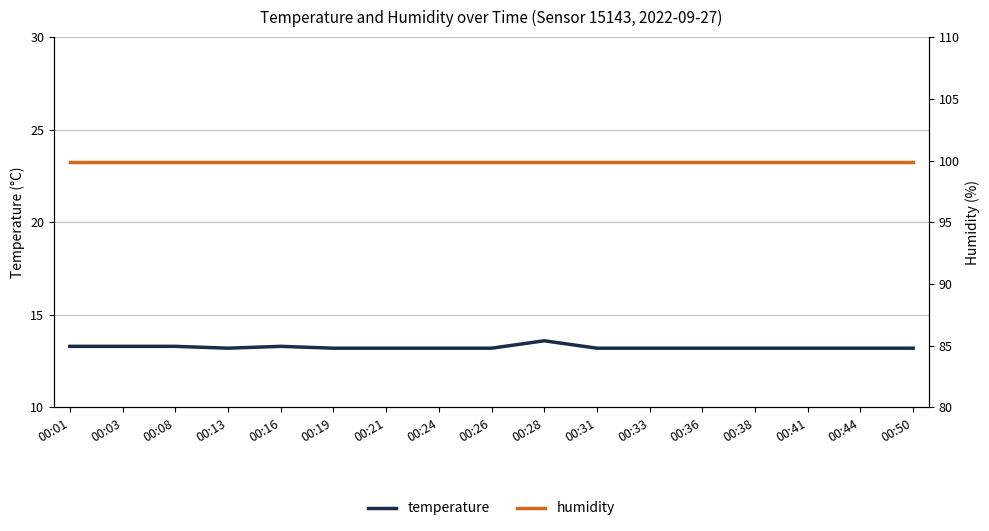

True or false: humidity and temperature cross at least once.

False